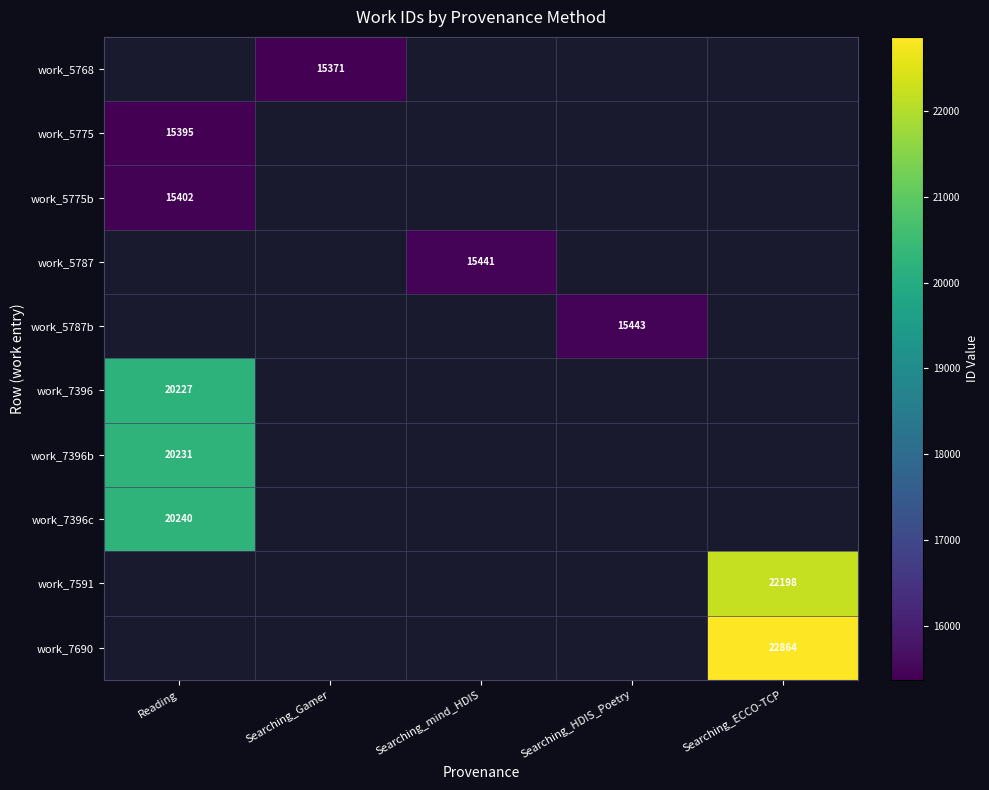

True or false: work_7396b has a value of 20231 at Reading.

True